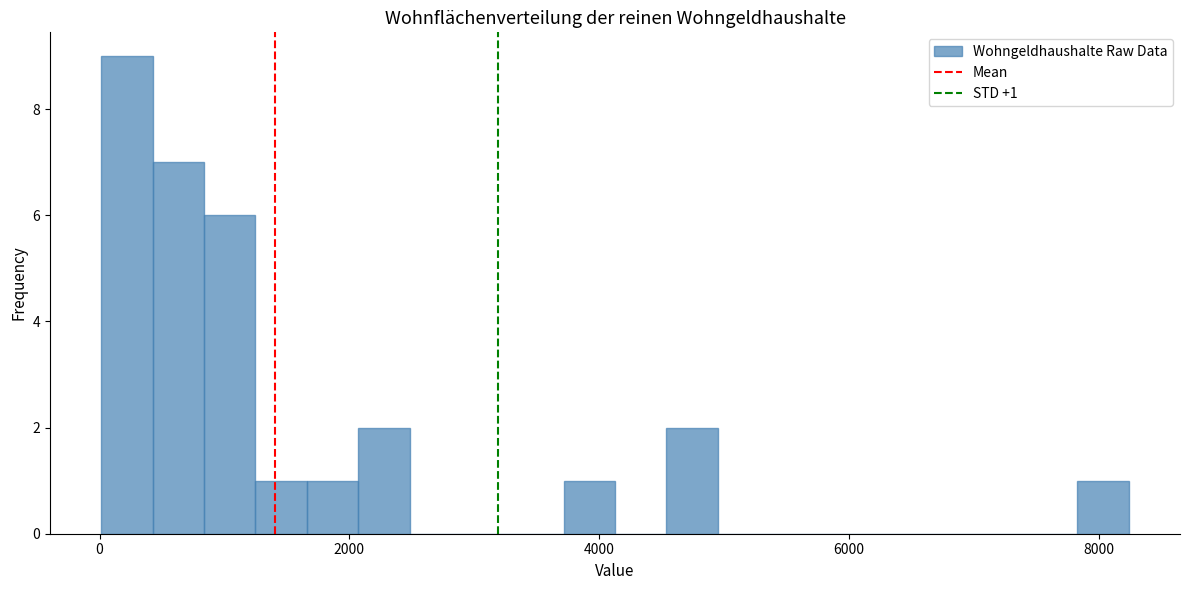

Read against the x-axis, roughly where is the centre of the tallest bar?

200